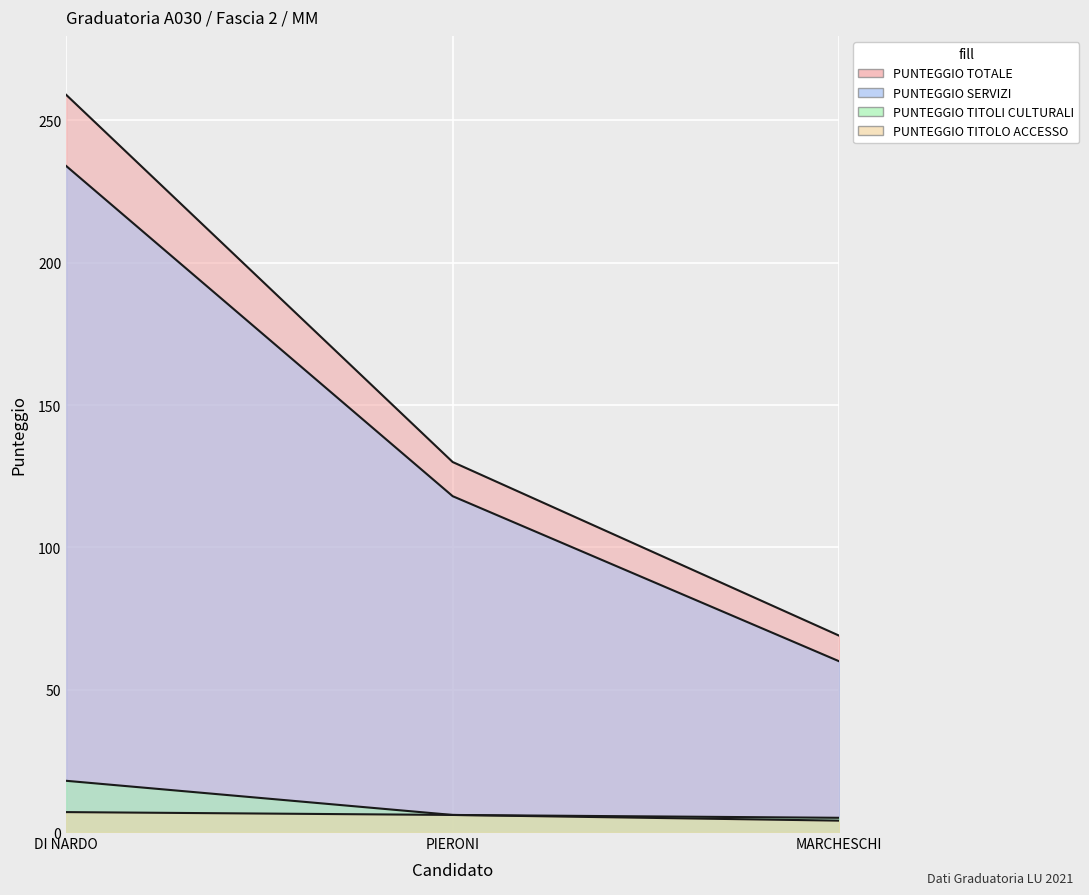

How many data points in PUNTEGGIO TITOLI CULTURALI are above 6?

1